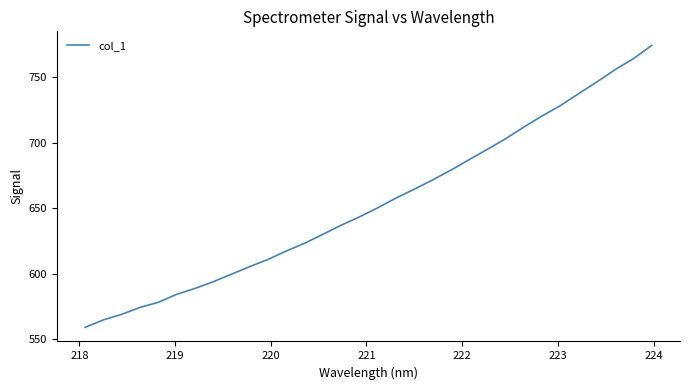

What is the greatest value displayed?

774.3